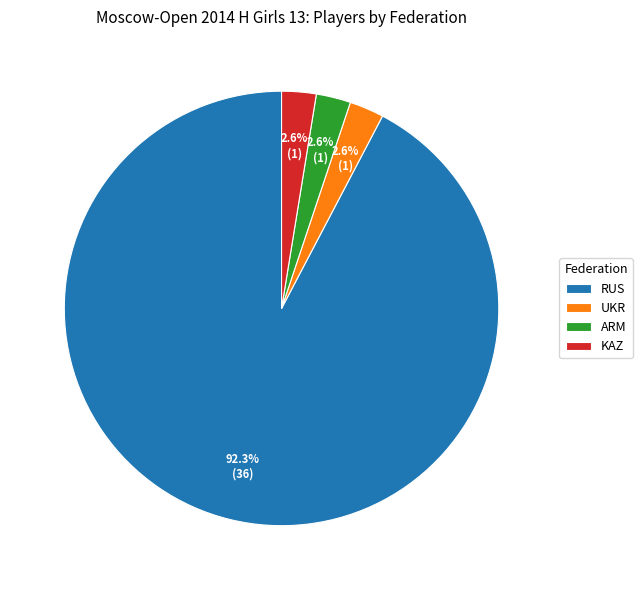

To the nearest percent, what portion does KAZ represent?

3%